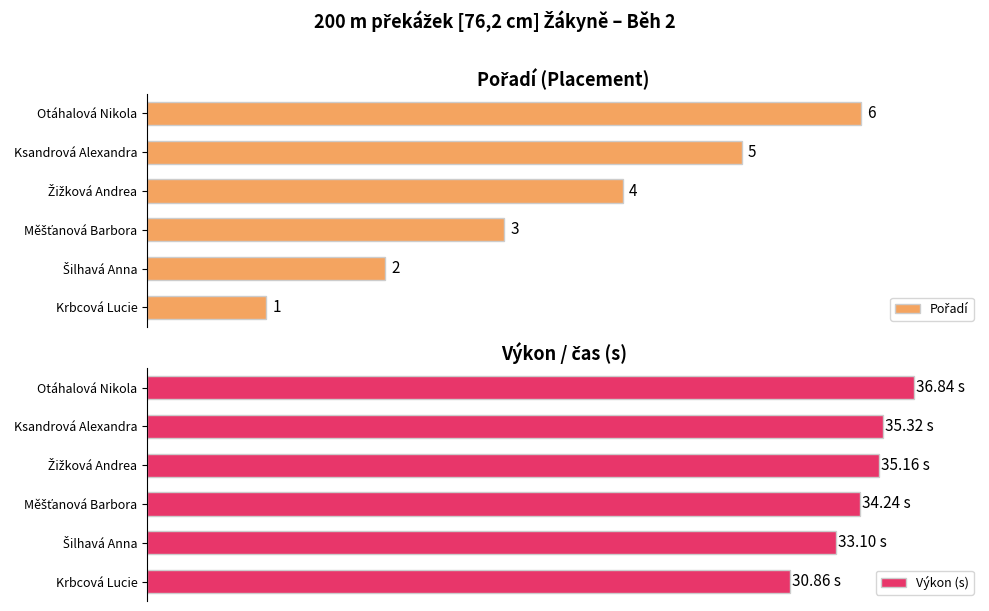

True or false: Výkon (s) has a value of 19.8 at Krbcová Lucie.

False